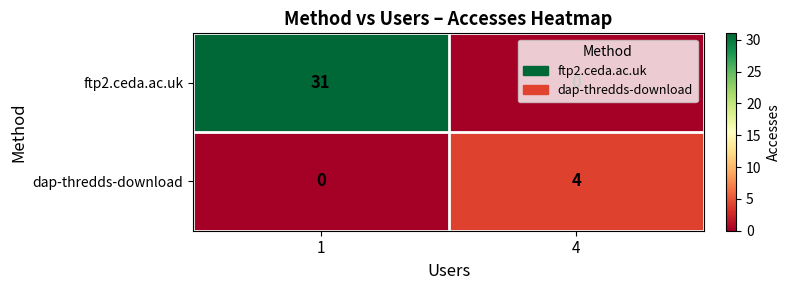

List the series in order of their overall mean, lowest first.

dap-thredds-download, ftp2.ceda.ac.uk